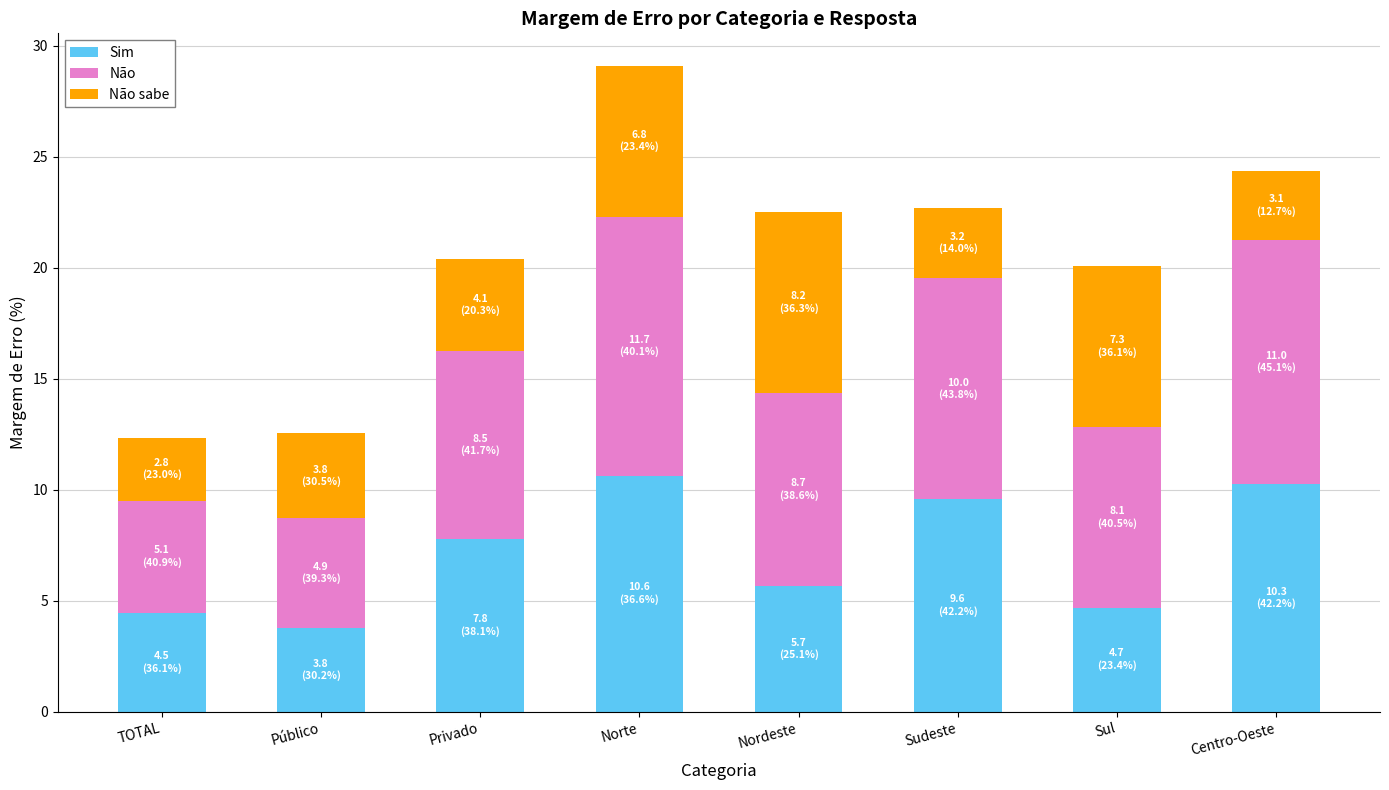

What is the sum of all Sim values?

56.8